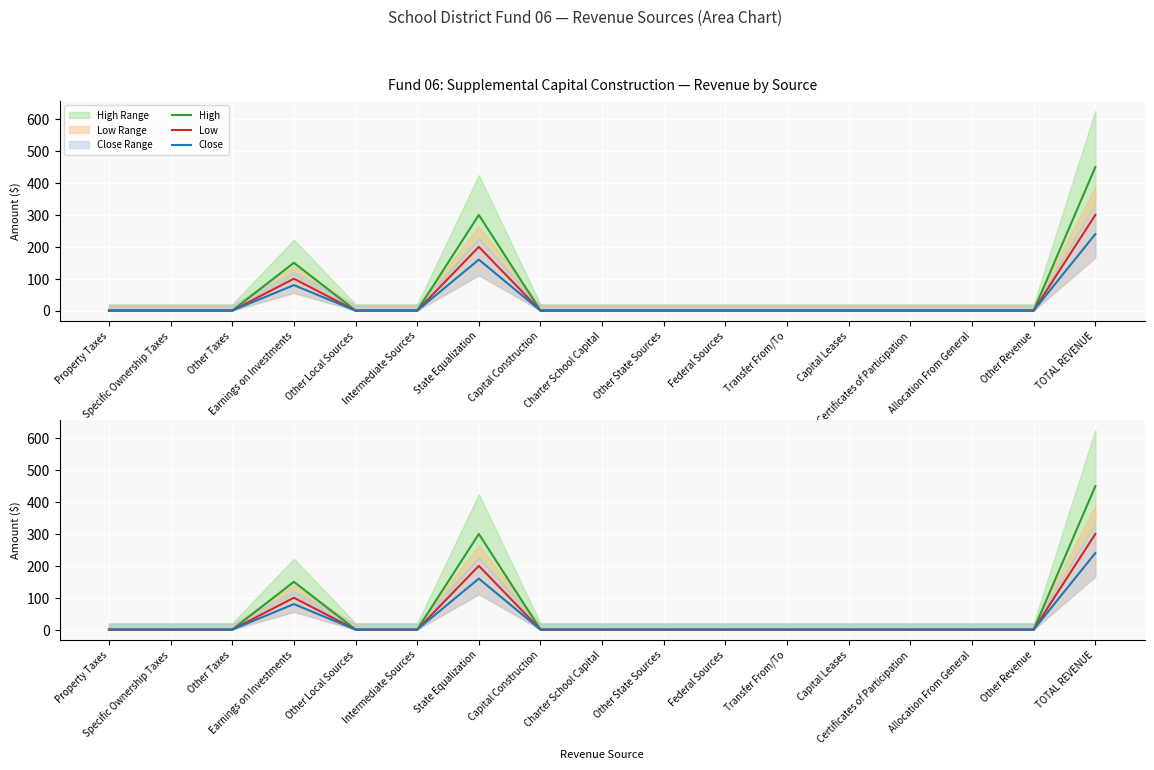

Which series has the widest spread of values?

High